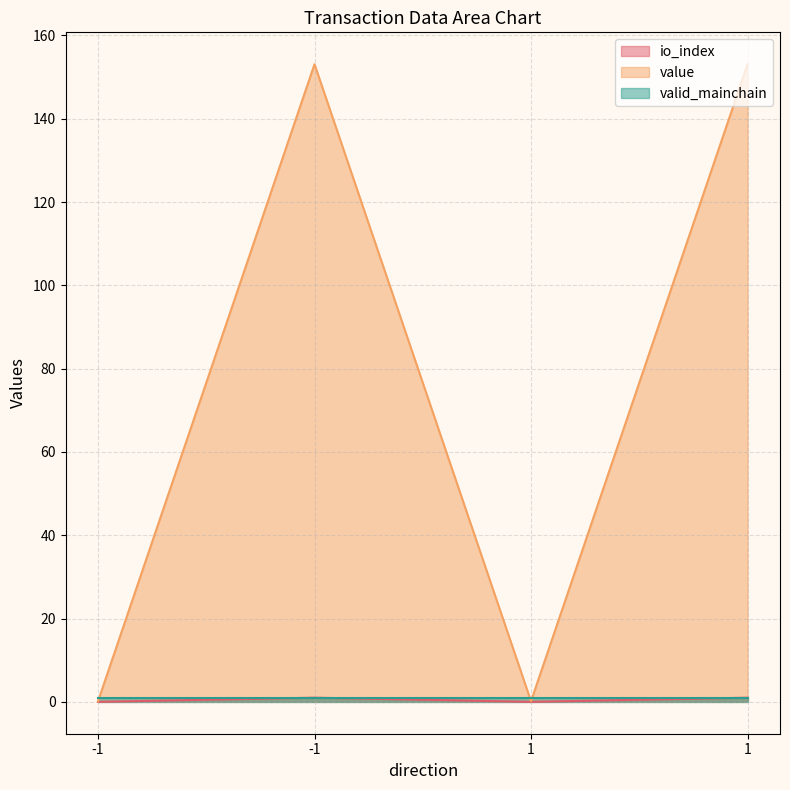

True or false: io_index has more than 0 points higher than both neighbors.

True